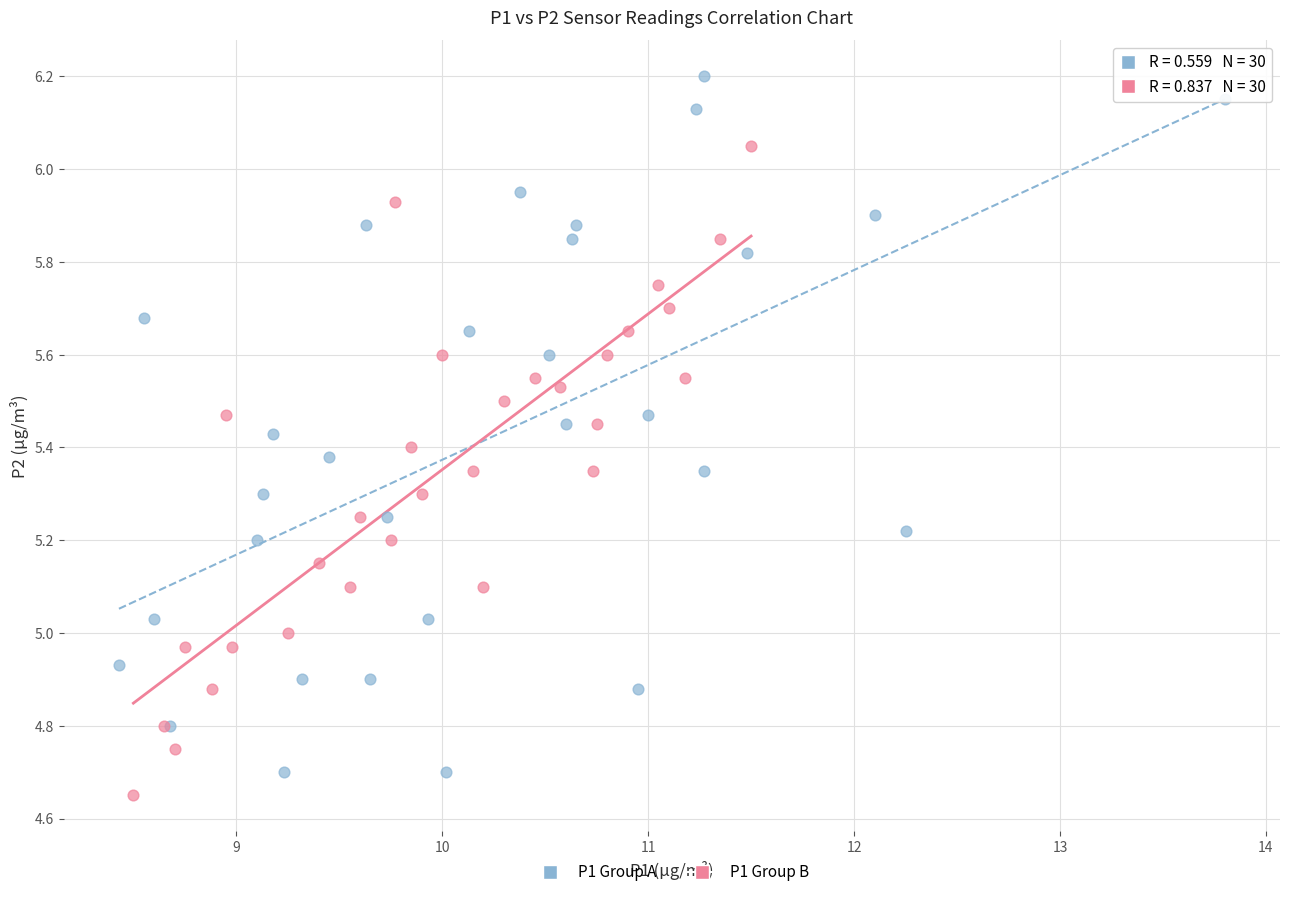

Which series reaches the maximum Y coordinate?

P1 Group A